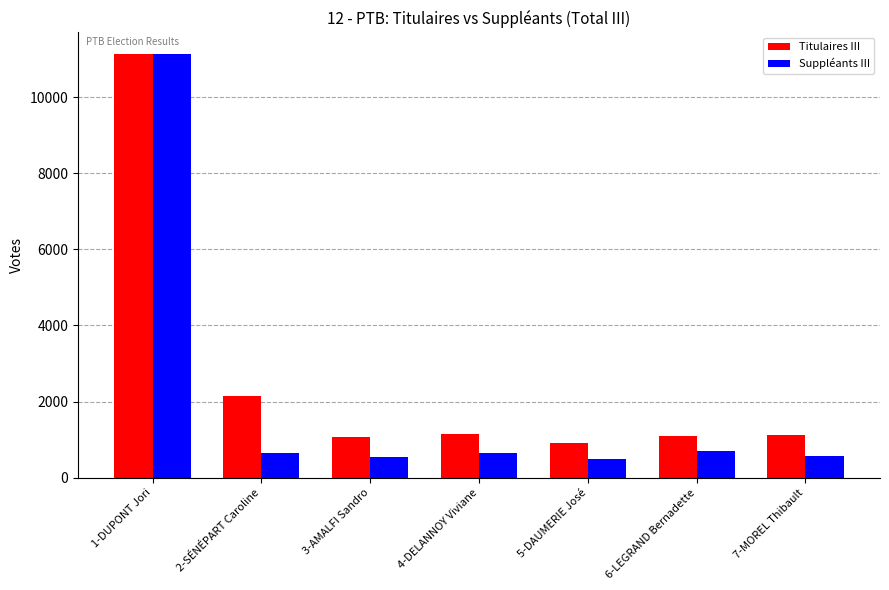

What is the sum of all Suppléants III values?

14728